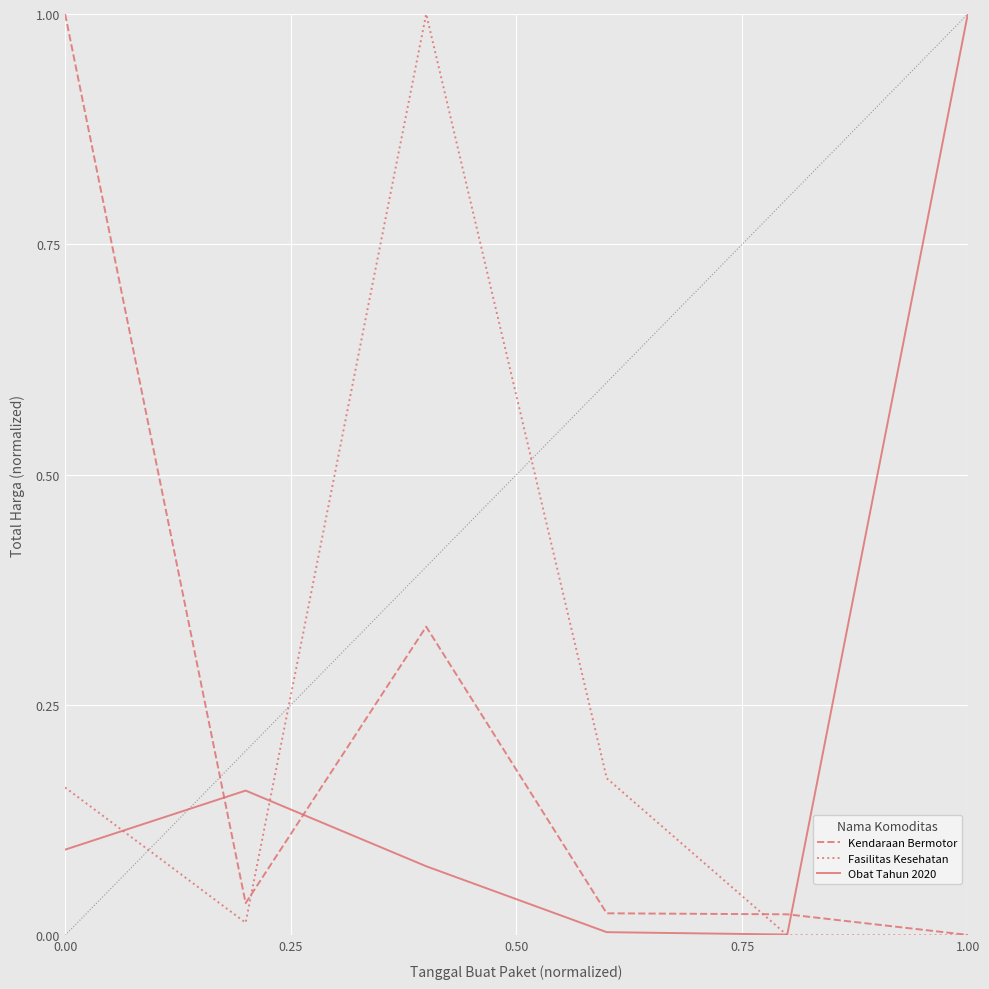

True or false: Kendaraan Bermotor and Obat Tahun 2020 intersect in this chart.

True